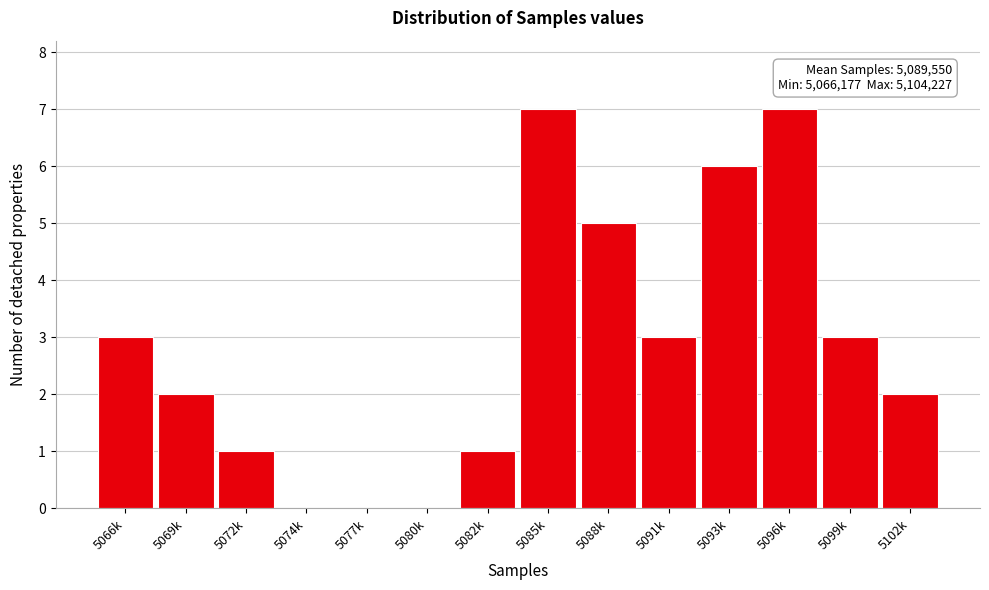

Reading right to left, what are all the values shown in this chart?

5102k=2	5099k=3	5096k=7	5093k=6	5091k=3	5088k=5	5085k=7	5082k=1	5080k=0	5077k=0	5074k=0	5072k=1	5069k=2	5066k=3